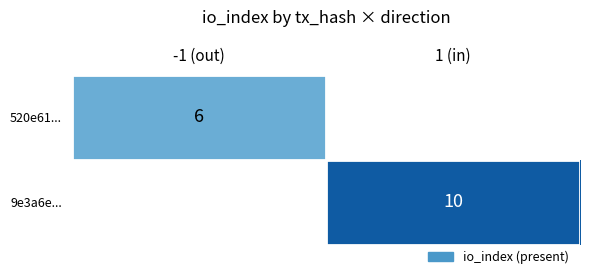

The 9e3a6e... series shows 10 at 1 (in). True or false?

True